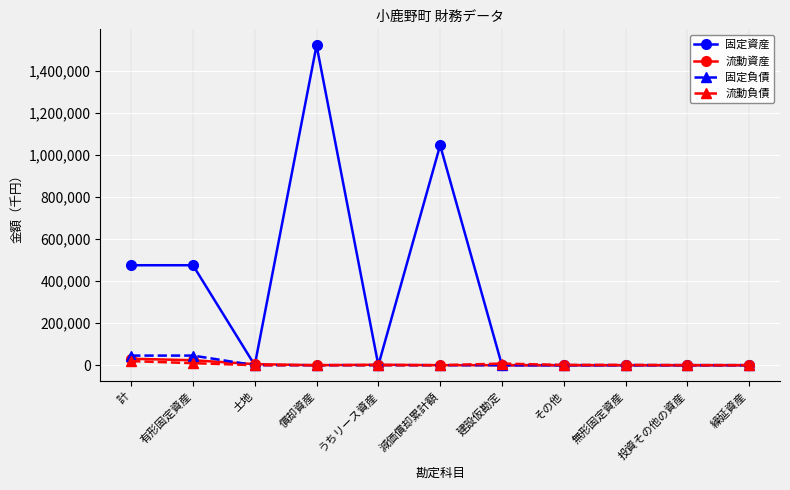

Is it true that 固定負債 equals 45656 at 有形固定資産?

True